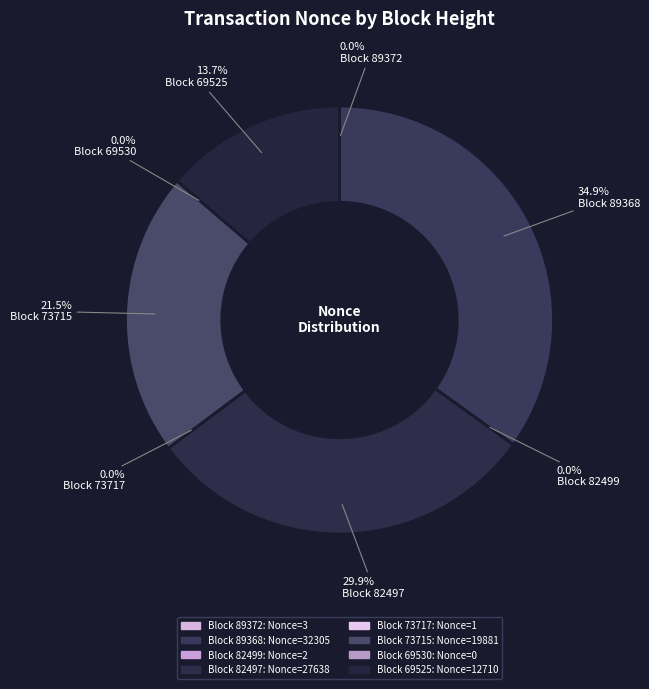

Does any single category account for the majority?

No